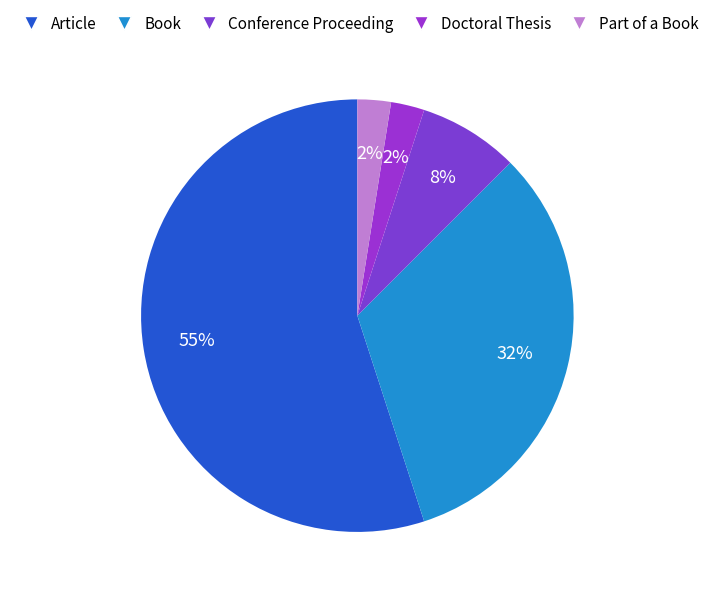

Is it true that Doctoral Thesis is 16% of the pie?

False